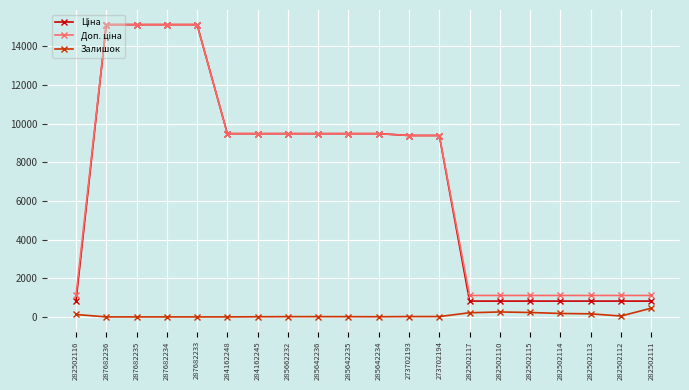

The Залишок series shows 0.0 at 287682236. True or false?

True